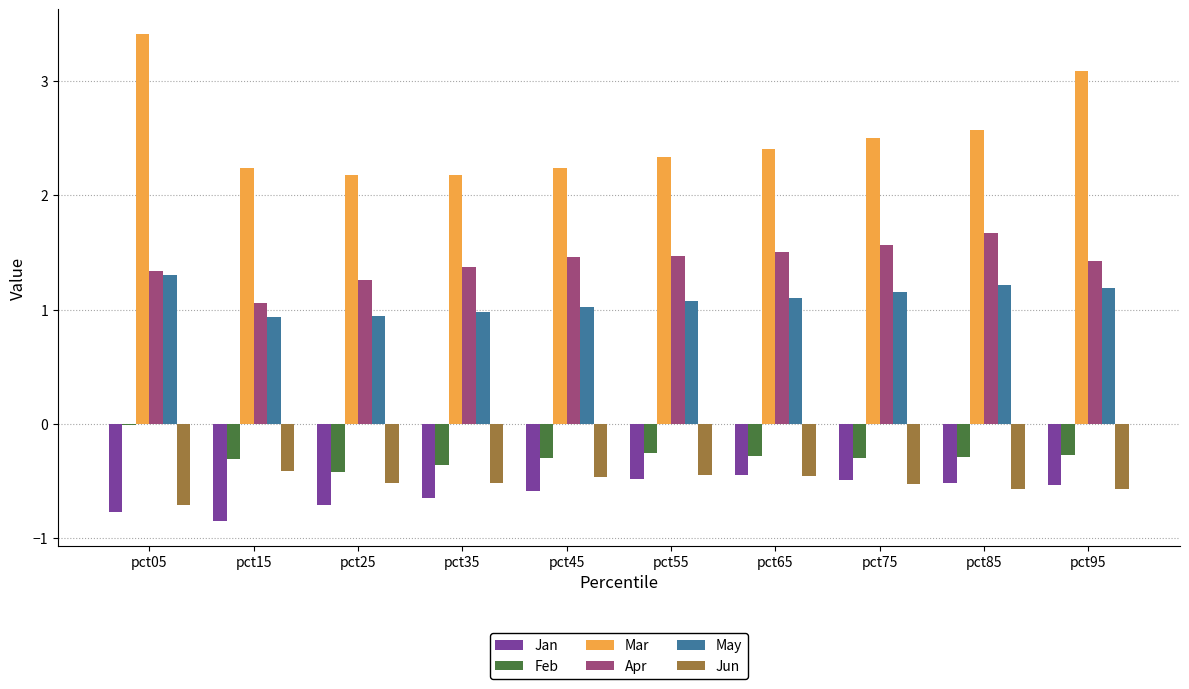

What is the sum of the Jun values at pct55 and pct85?

-1.0